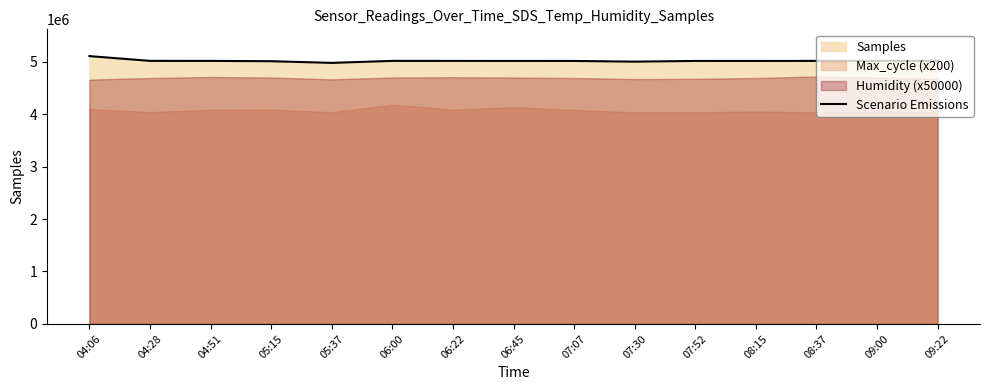

Reading left to right, list all the values displayed in this chart.

5107546	5016507	5016165	5010227	4978211	5016503	5016038	5015624	5015079	5001822	5015417	5015118	5016296	5016303	5016615